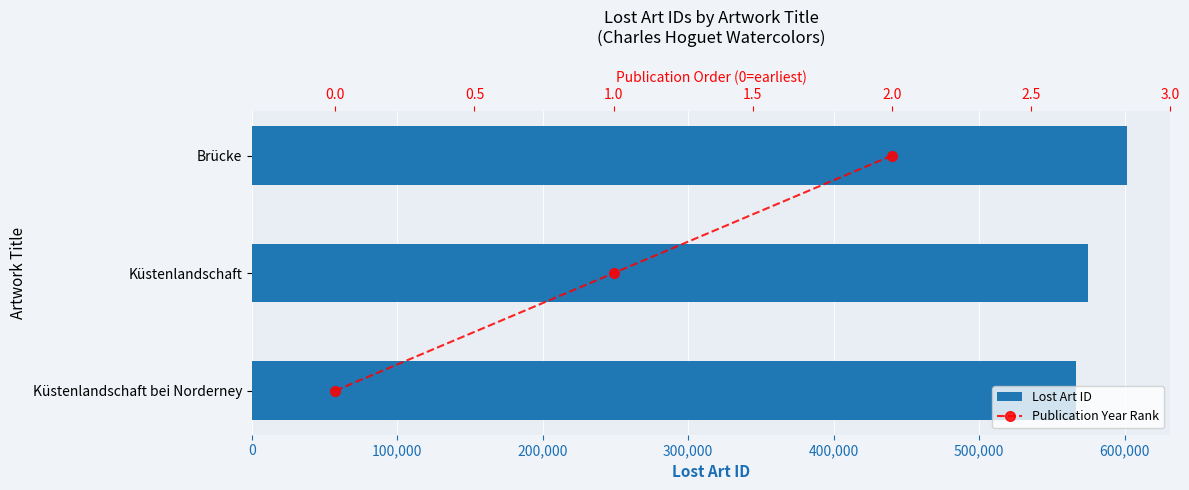

Does the chart contain any negative values?

No